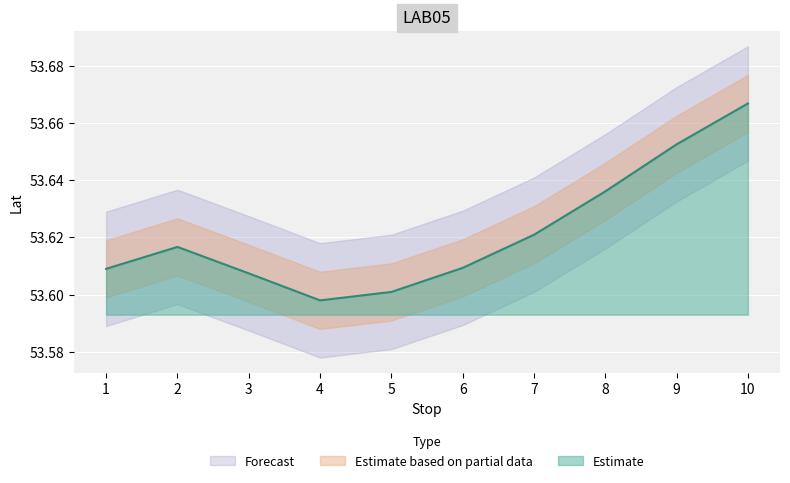

What is the average value of the Lat_upper2 series?

53.6